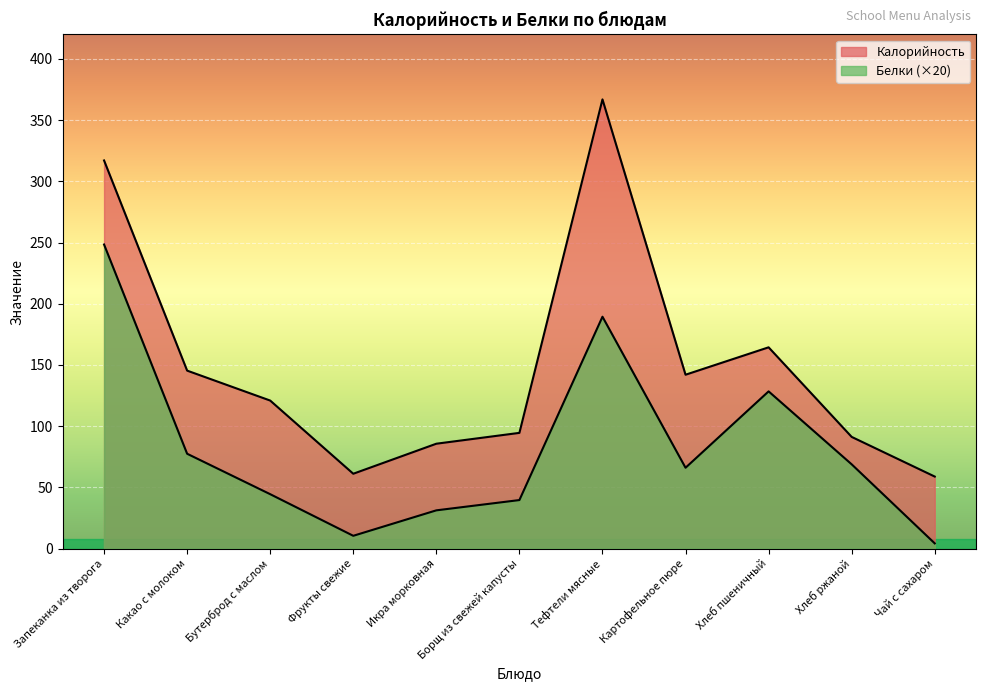

What is the approximate value of Белки at Фрукты свежие?

10.4